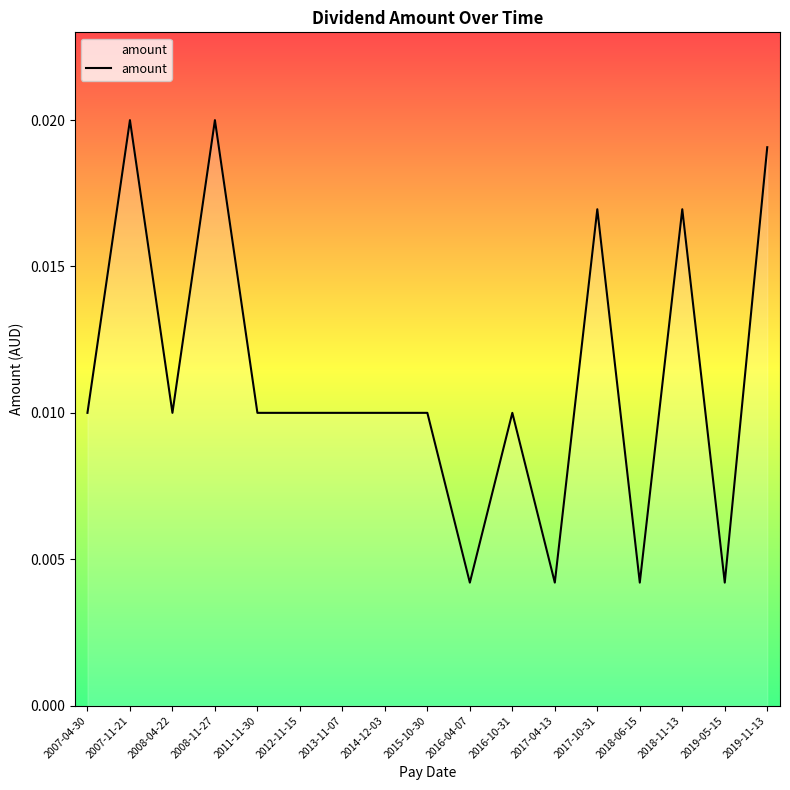

Which has a higher value, 2011-11-30 or 2017-04-13?

2011-11-30